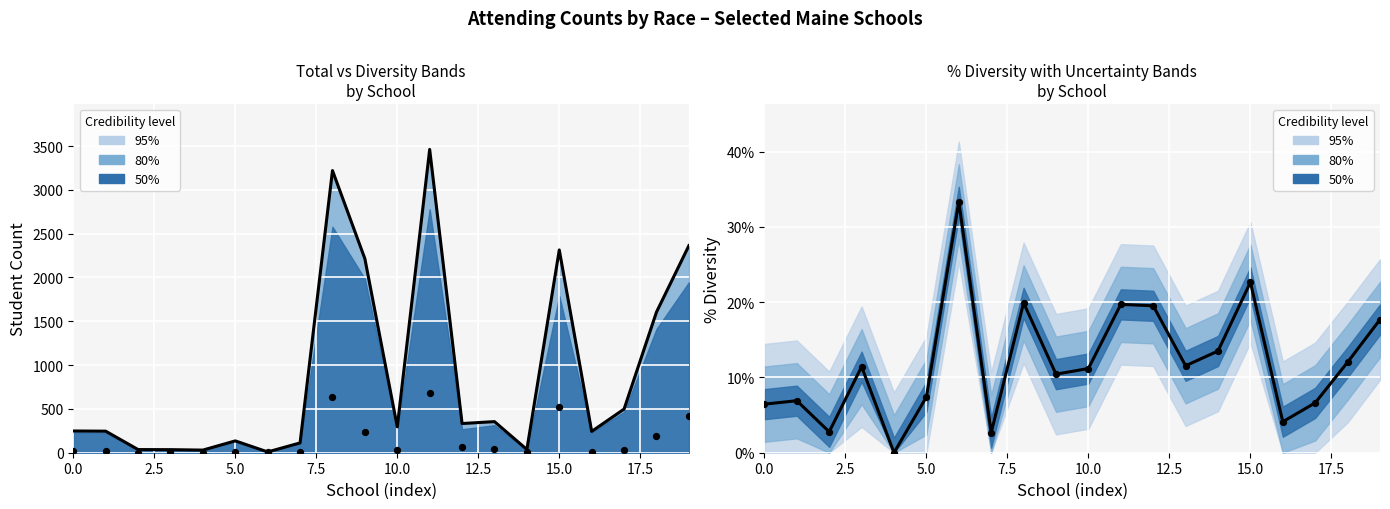

At how many categories does at least one series exceed 2305?

4